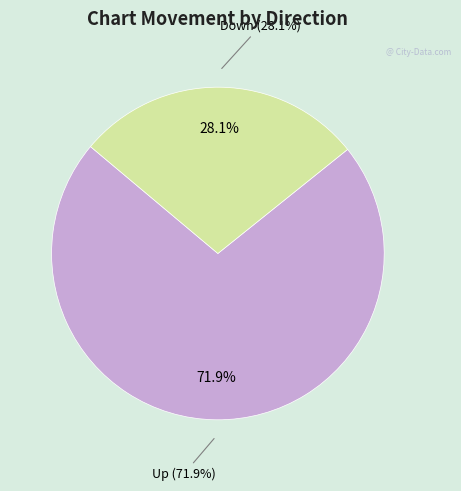

The Up slice represents 60% of the pie. True or false?

False